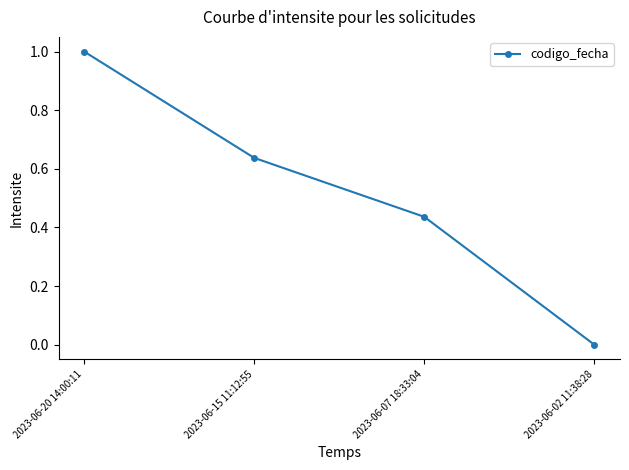

Rank the categories by value from lowest to highest.

2023-06-02 11:38:28, 2023-06-07 18:33:04, 2023-06-15 11:12:55, 2023-06-20 14:00:11